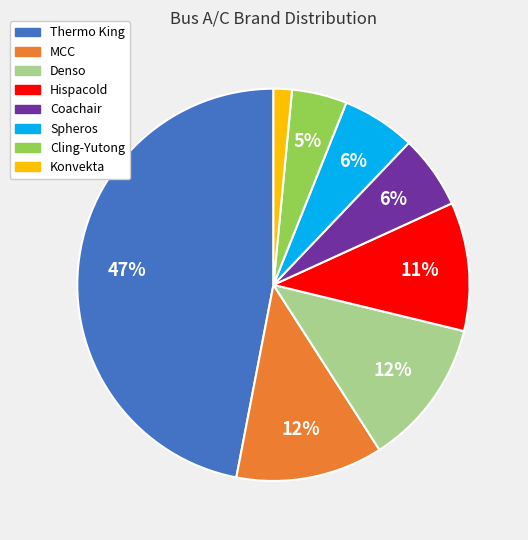

Is the sum of Spheros and Denso greater than half?

No